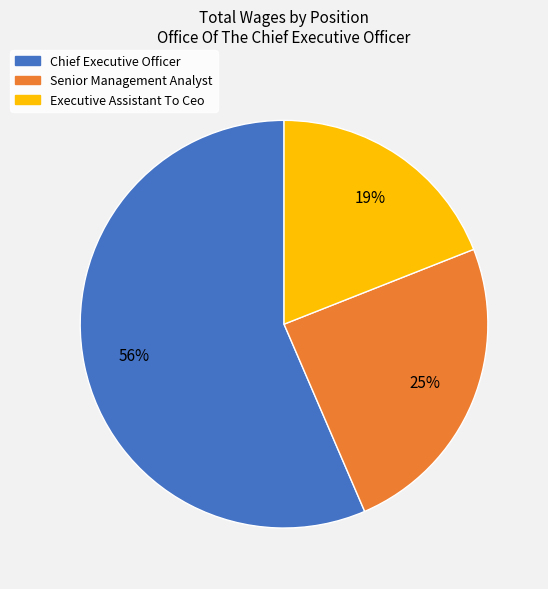

Approximately how many times larger is the value at Executive Assistant To Ceo compared to Senior Management Analyst?

0.8